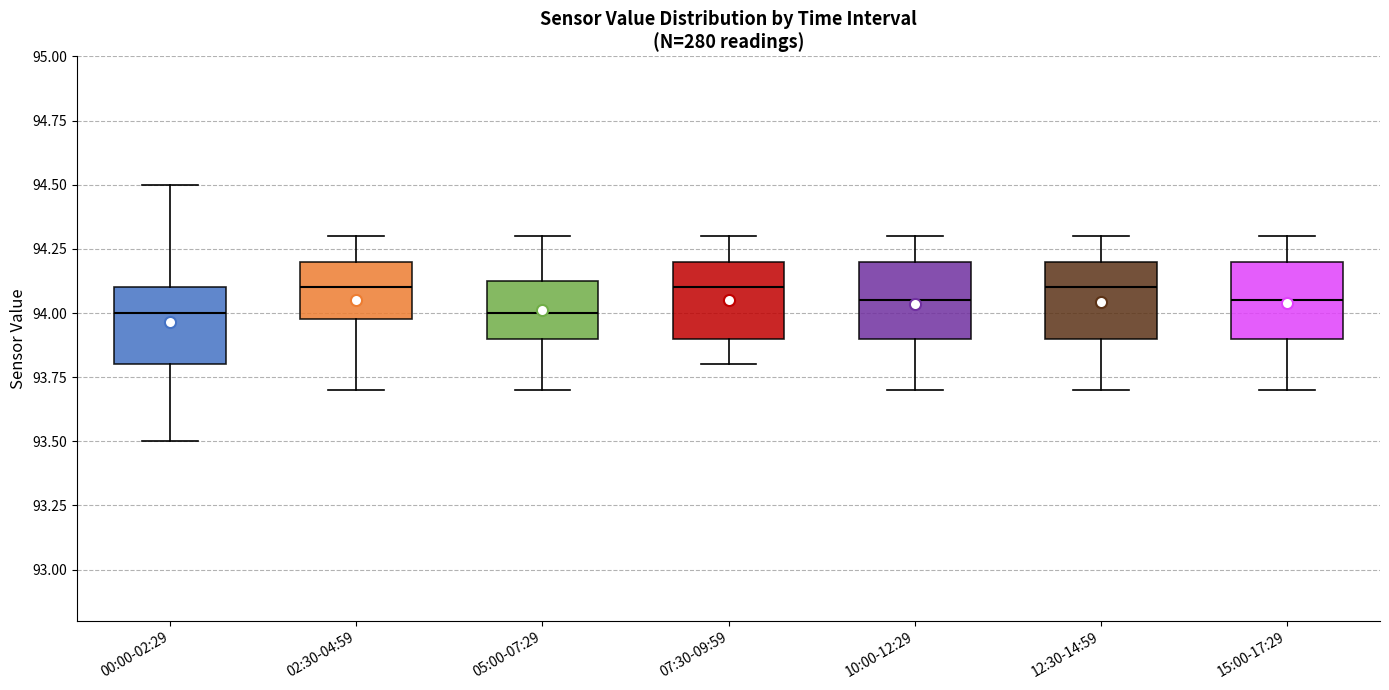

Reading left to right, read every box against the y-axis: the position of its median line, the range the box covers, and the ends of its whiskers. The values are not printed on the chart, so give them approximately, as read against the axis.

00:00-02:29: median 94.00, box 93.80 to 94.10, whiskers 93.50 to 94.50
02:30-04:59: median 94.10, box 94.00 to 94.20, whiskers 93.70 to 94.30
05:00-07:29: median 94.00, box 93.90 to 94.15, whiskers 93.70 to 94.30
07:30-09:59: median 94.10, box 93.90 to 94.20, whiskers 93.80 to 94.30
10:00-12:29: median 94.05, box 93.90 to 94.20, whiskers 93.70 to 94.30
12:30-14:59: median 94.10, box 93.90 to 94.20, whiskers 93.70 to 94.30
15:00-17:29: median 94.05, box 93.90 to 94.20, whiskers 93.70 to 94.30